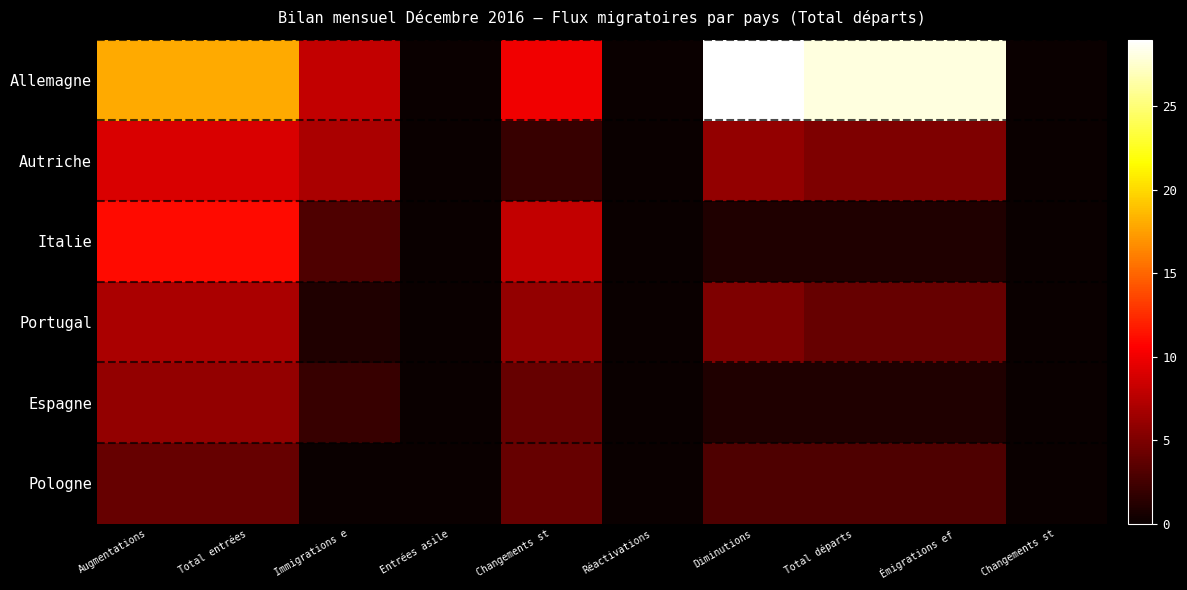

Between Total départs and Changements st, which is larger?

Total départs